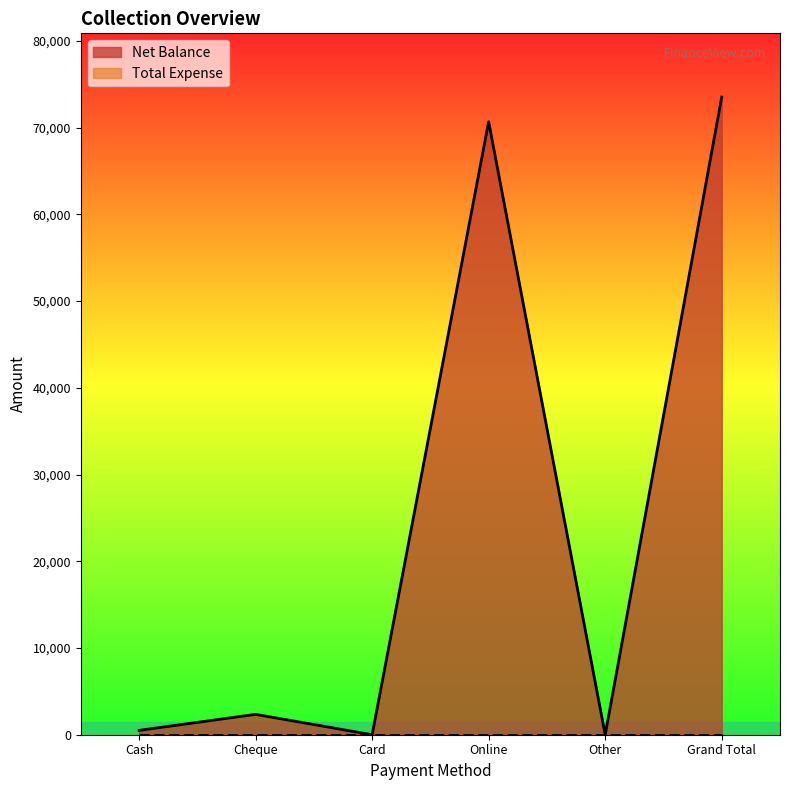

List the labels in order of value, smallest first.

Card, Other, Cash, Cheque, Online, Grand Total